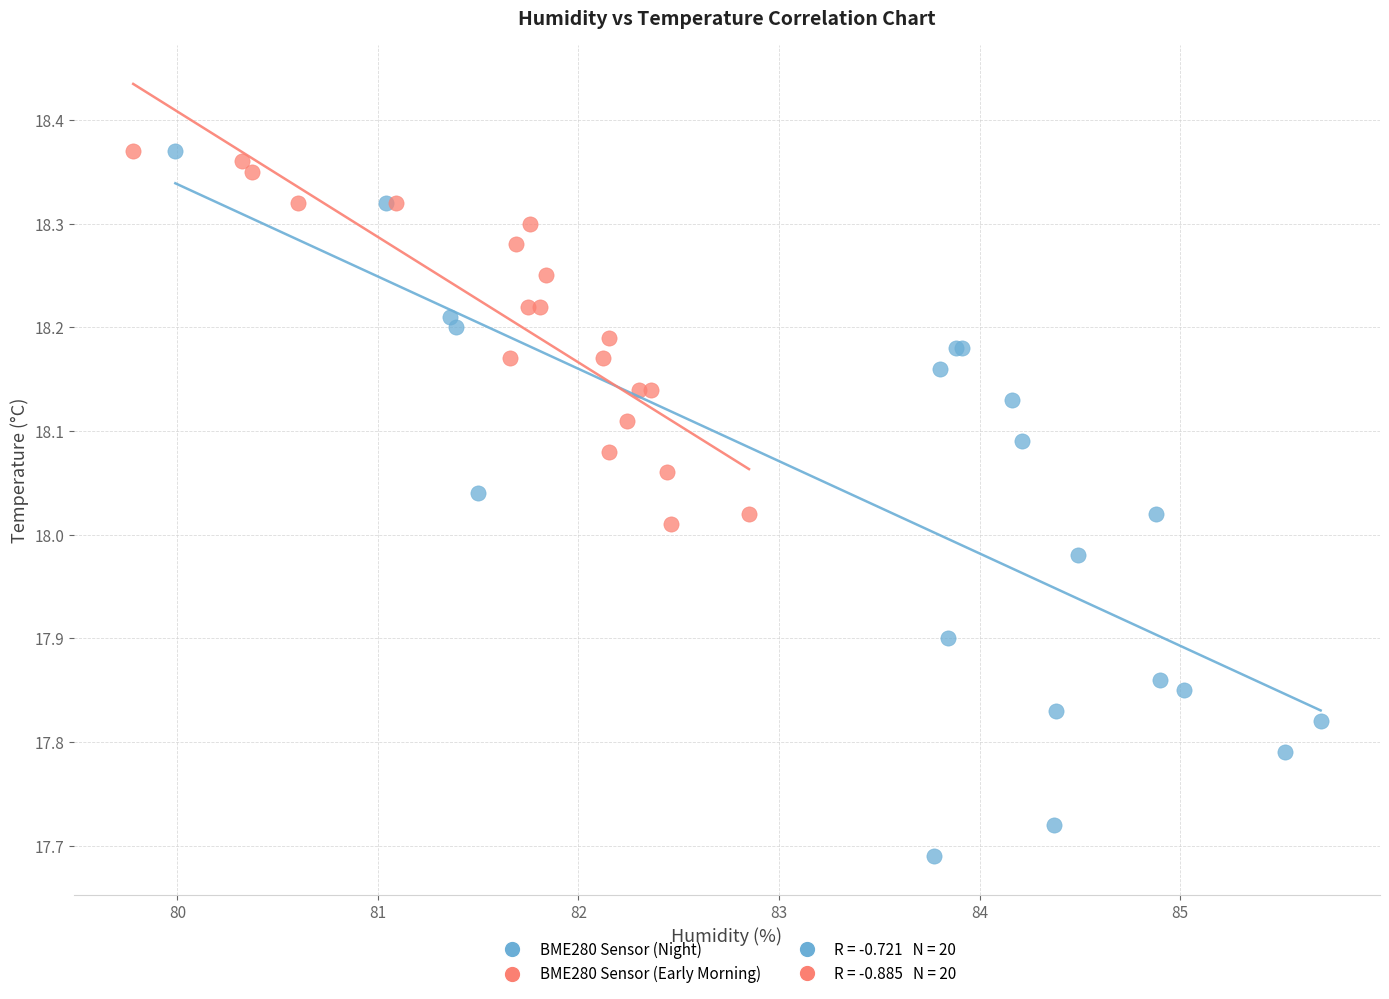

Which series has the largest Y range (max minus min)?

BME280 Sensor (Night)